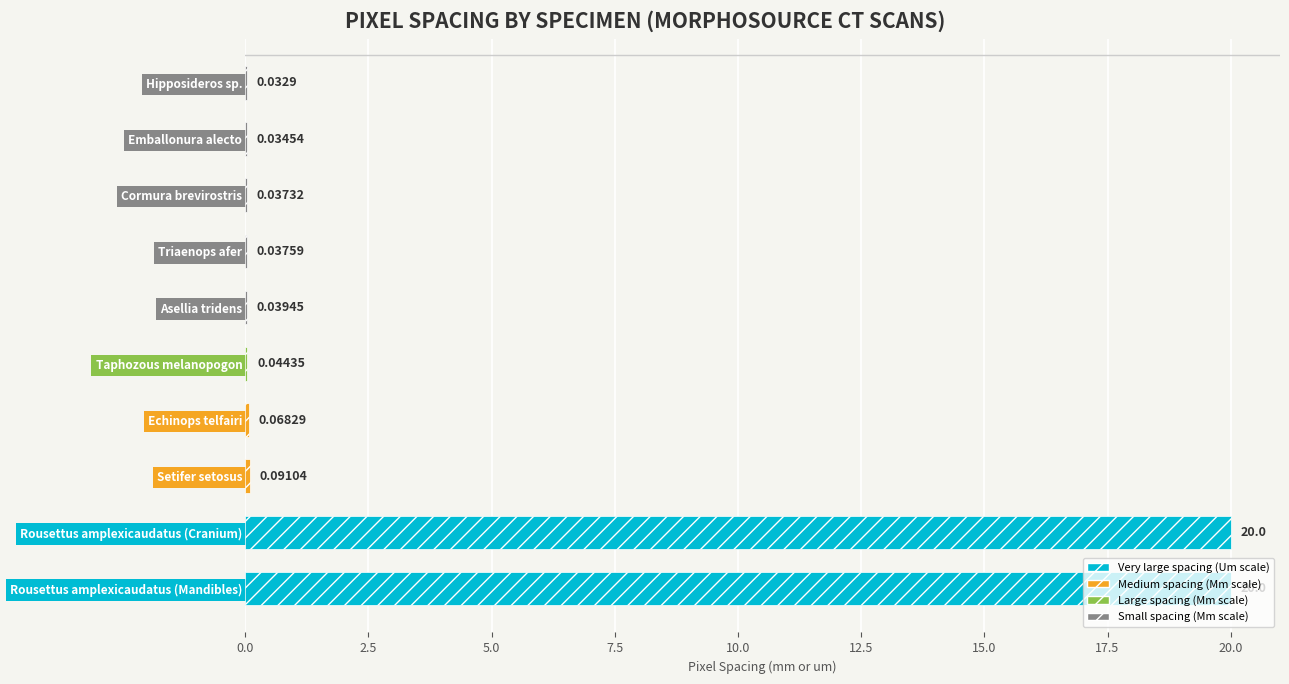

What is the sum of all values?

40.4